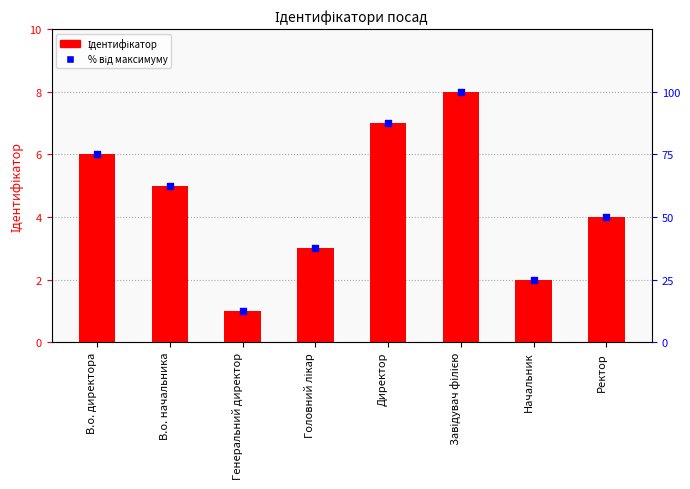

What is the total value across all series at В.о. начальника?

67.5